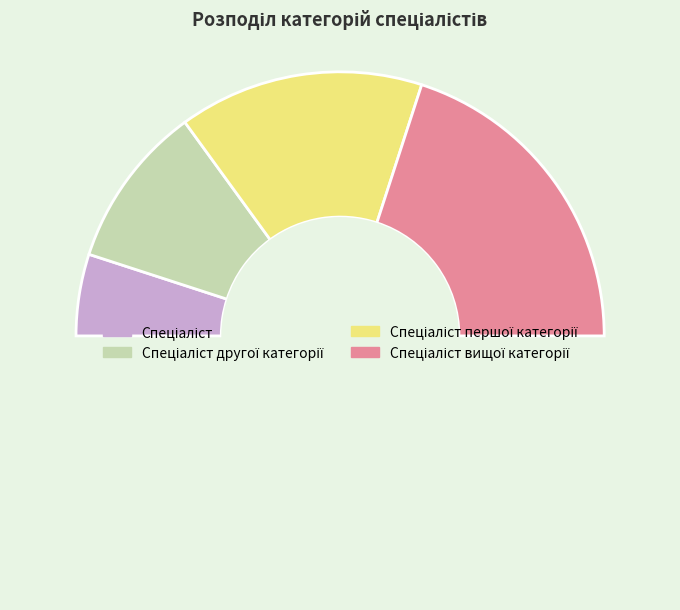

Count the number of slices in the pie.

5